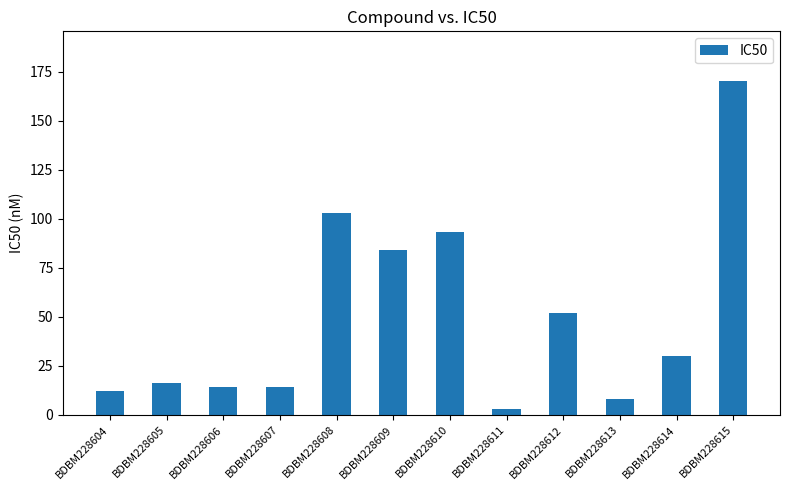

How many series are shown in this chart?

1